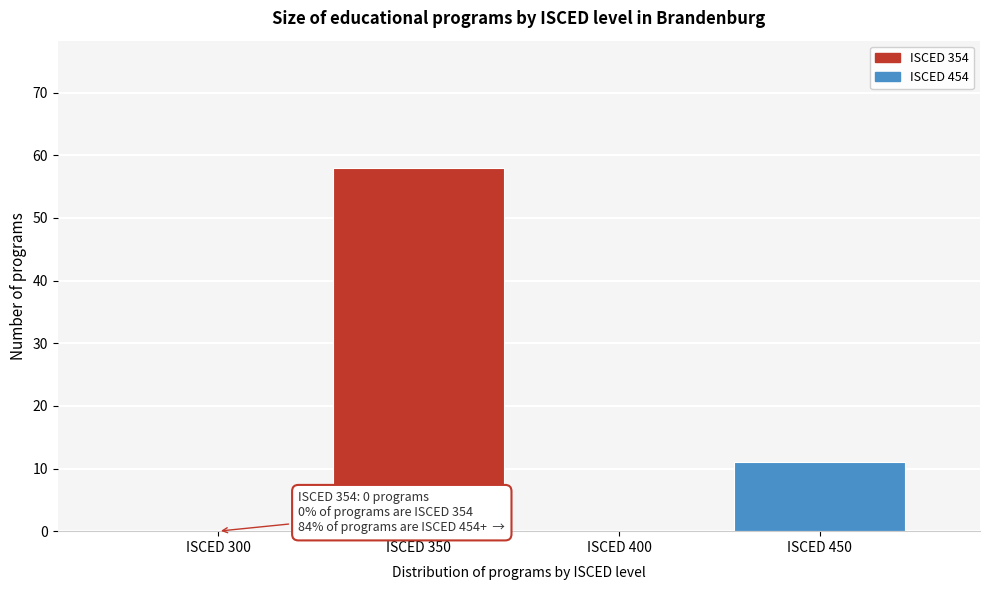

Reading left to right, list all the values displayed in this chart.

ISCED 300=0	ISCED 350=58	ISCED 400=0	ISCED 450=11